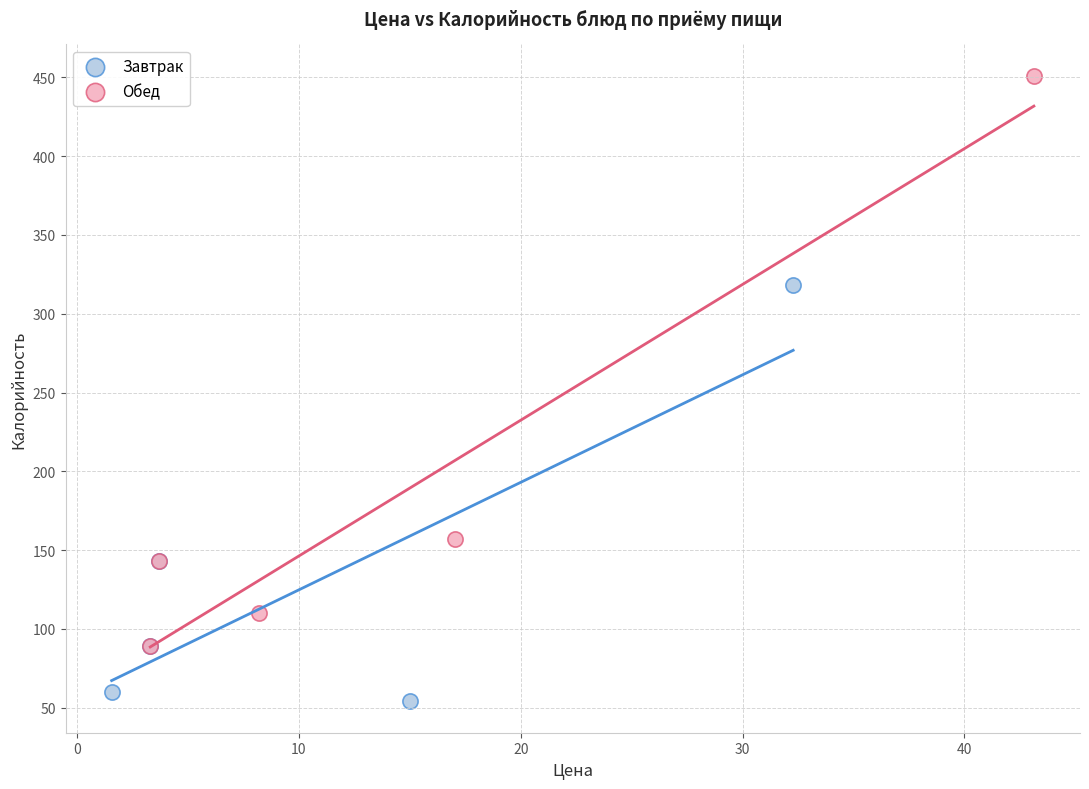

What are all the series names shown in the legend?

Завтрак, Обед